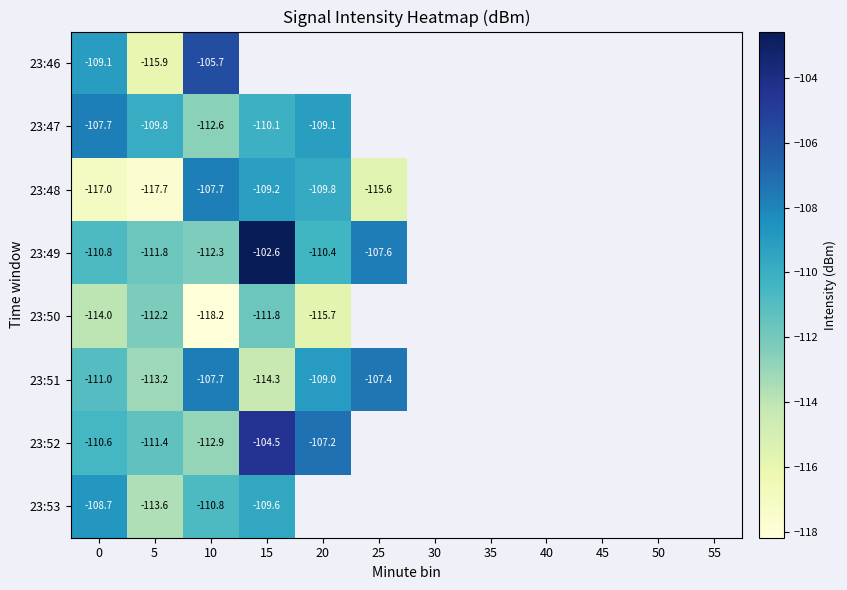

At which category is the sum across all series the highest?

10